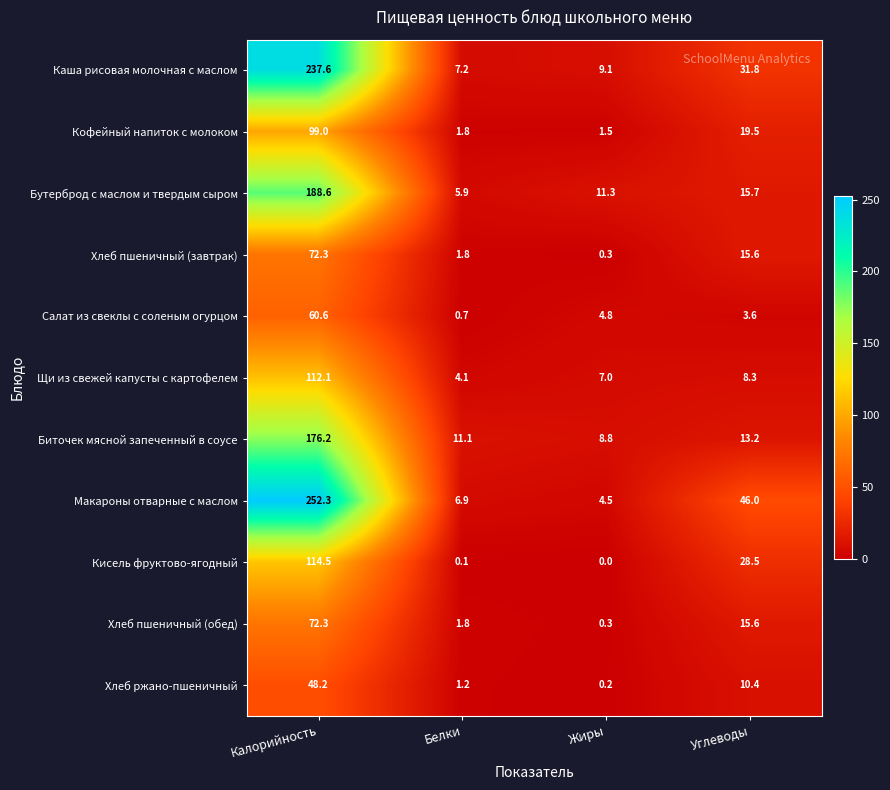

How many distinct data groups are displayed?

11